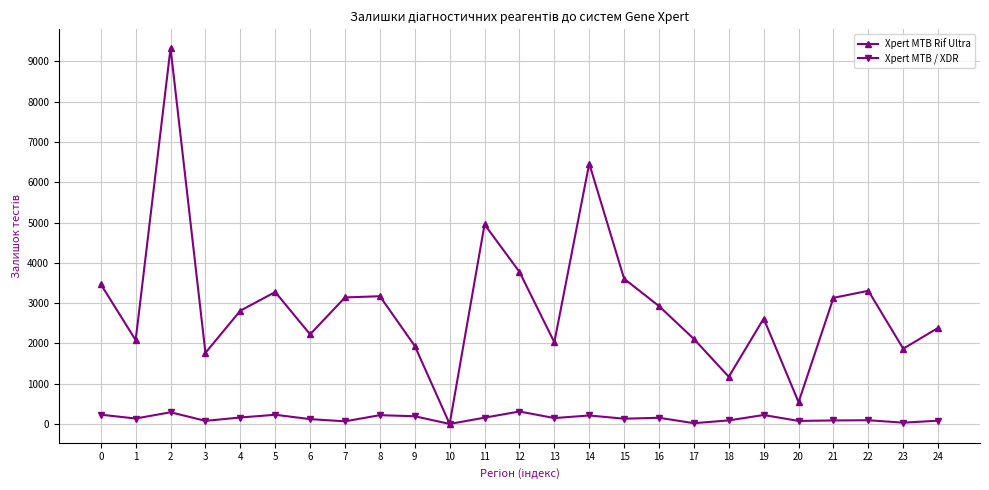

Between 5 and 24, which series saw the biggest shift?

Xpert MTB Rif Ultra